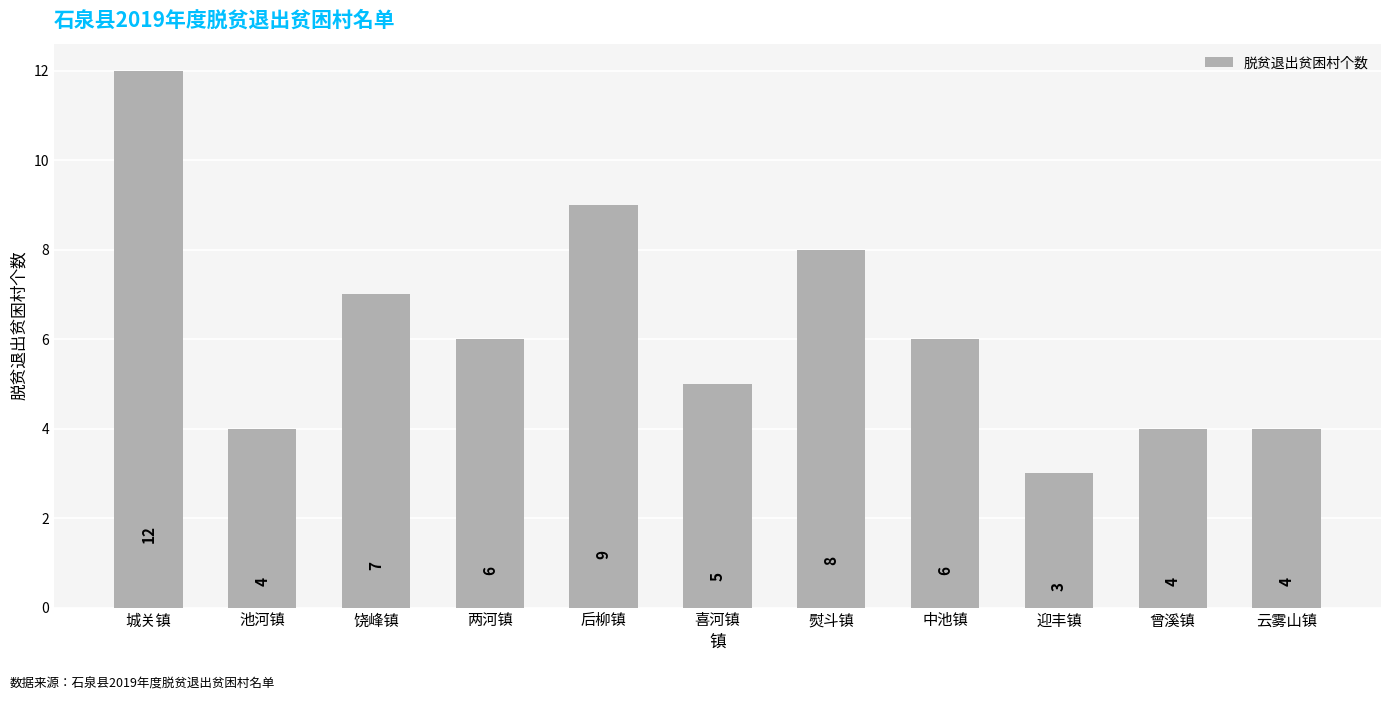

At which label is the value closest to 7?

饶峰镇